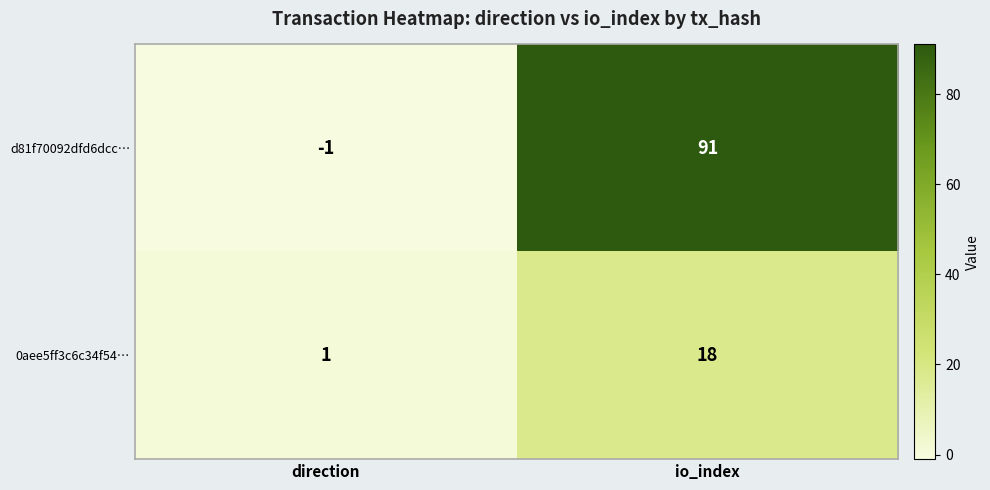

Is it true that d81f70092dfd6dcc… equals 129 at io_index?

False